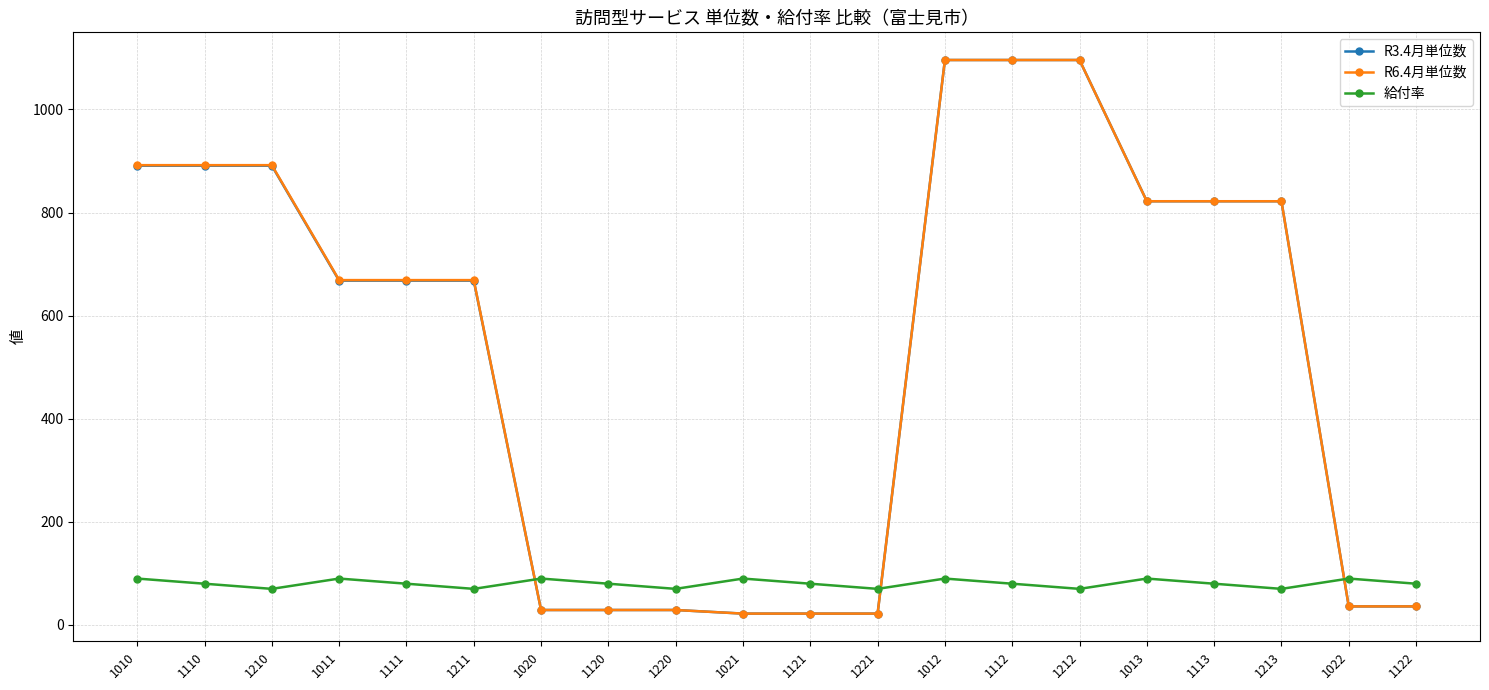

Is the value of R6.4月単位数 at 1110 greater than the value of 給付率 at 1220?

Yes